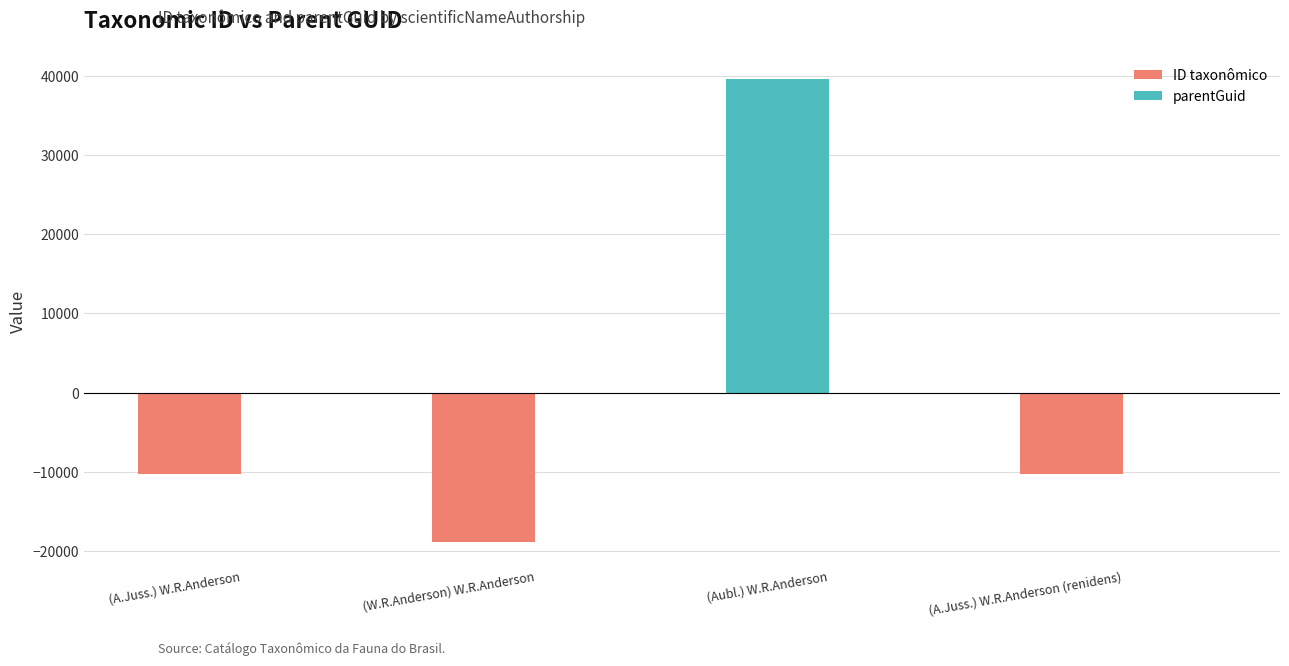

What is the label of the 3rd bar from the left?

(Aubl.) W.R.Anderson